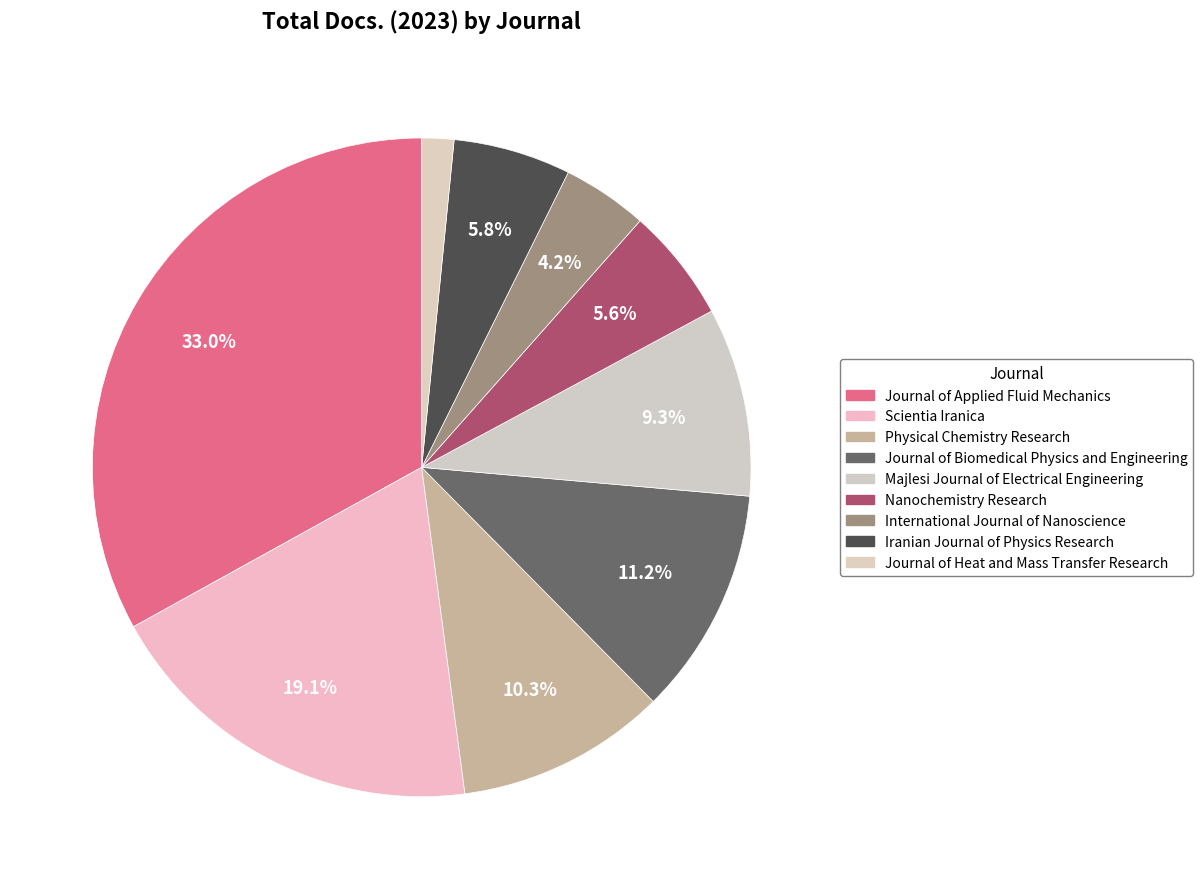

Which slice is the smallest?

Journal of Heat and Mass Transfer Research